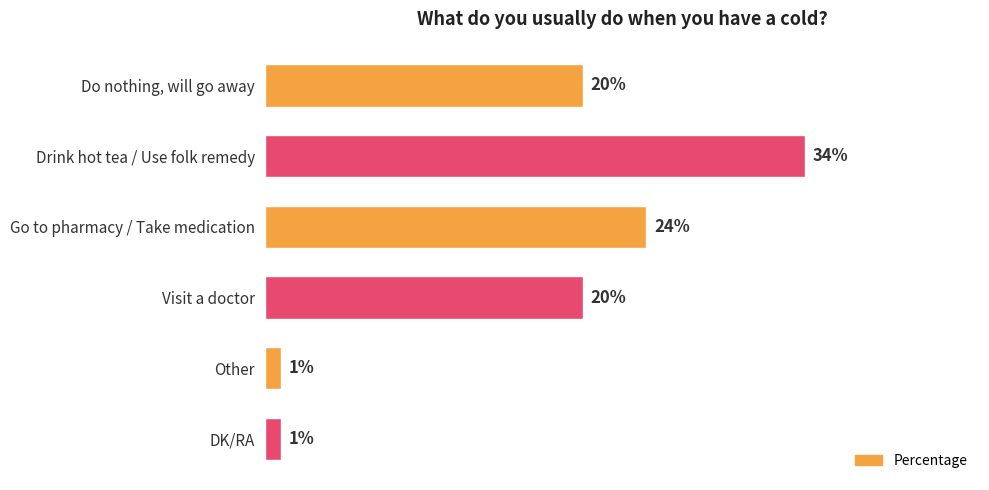

Between Do nothing, will go away and Other, which is larger?

Do nothing, will go away